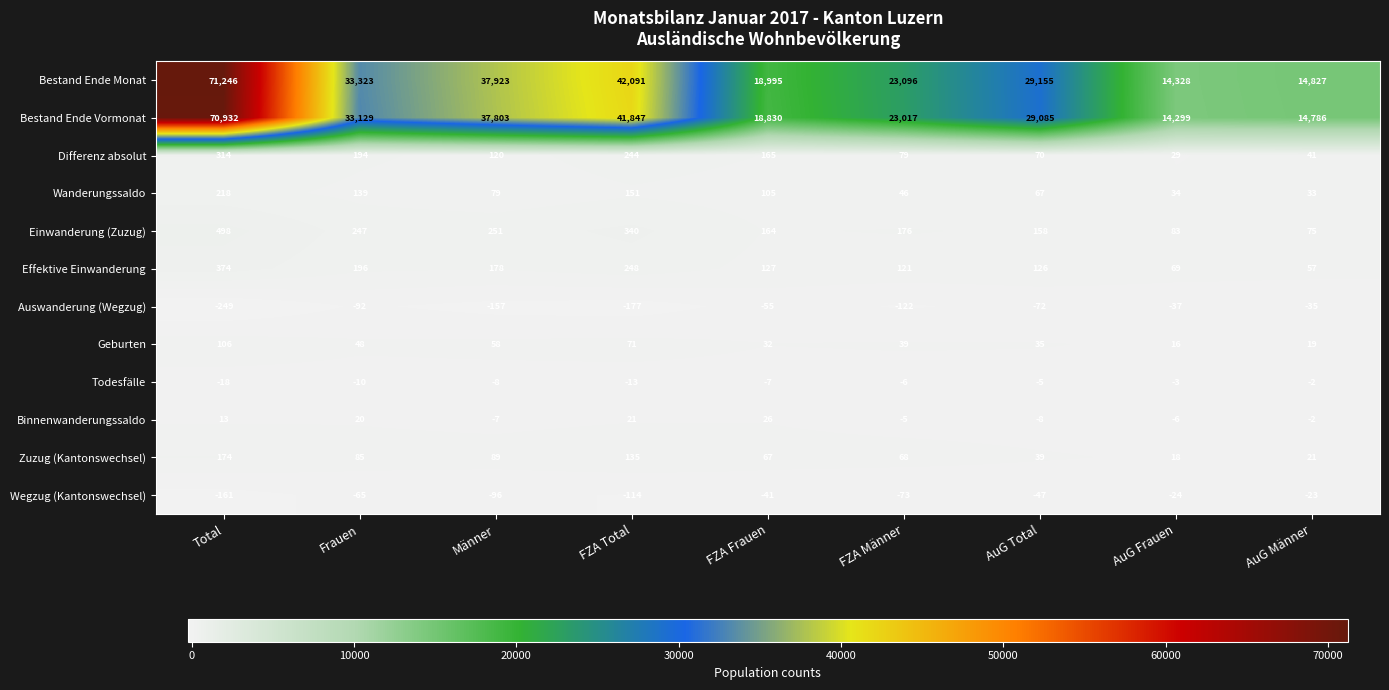

Which series has the largest range (max minus min)?

Bestand Ende Monat